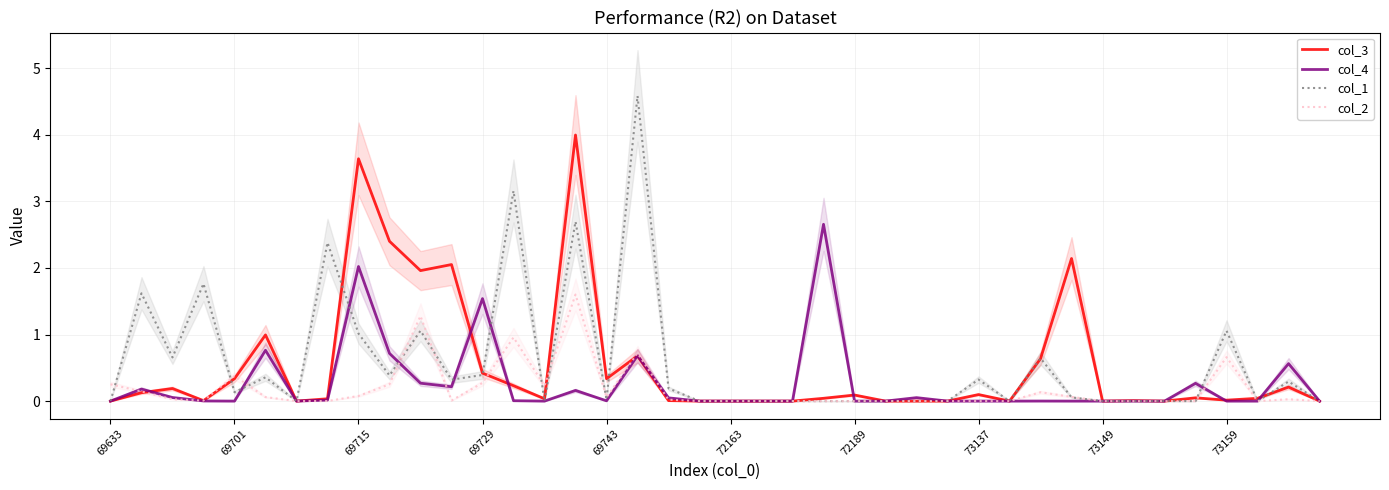

At which label does col_4 reach its minimum?

69633